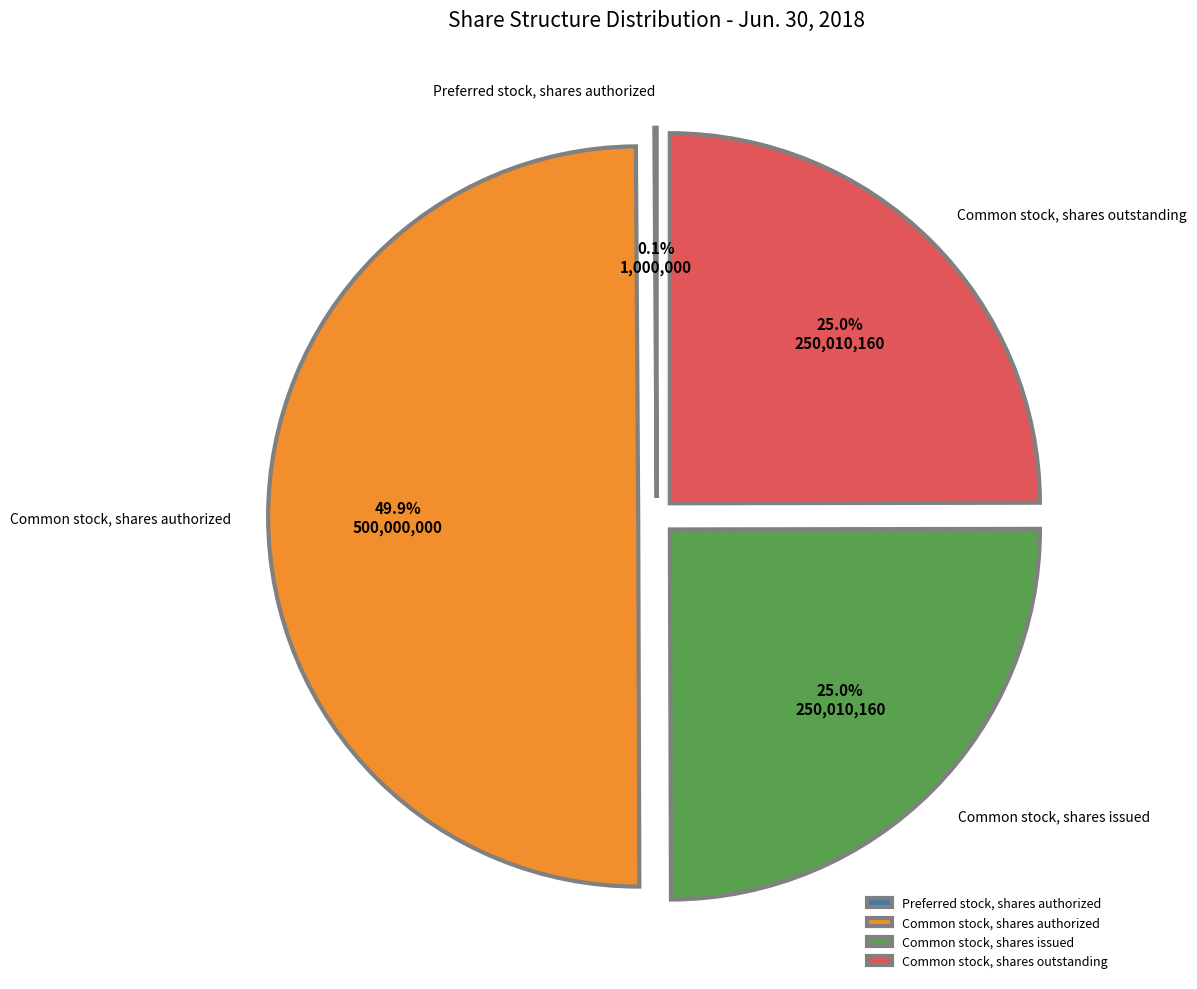

Which has a higher value, Common stock, shares issued or Common stock, shares authorized?

Common stock, shares authorized